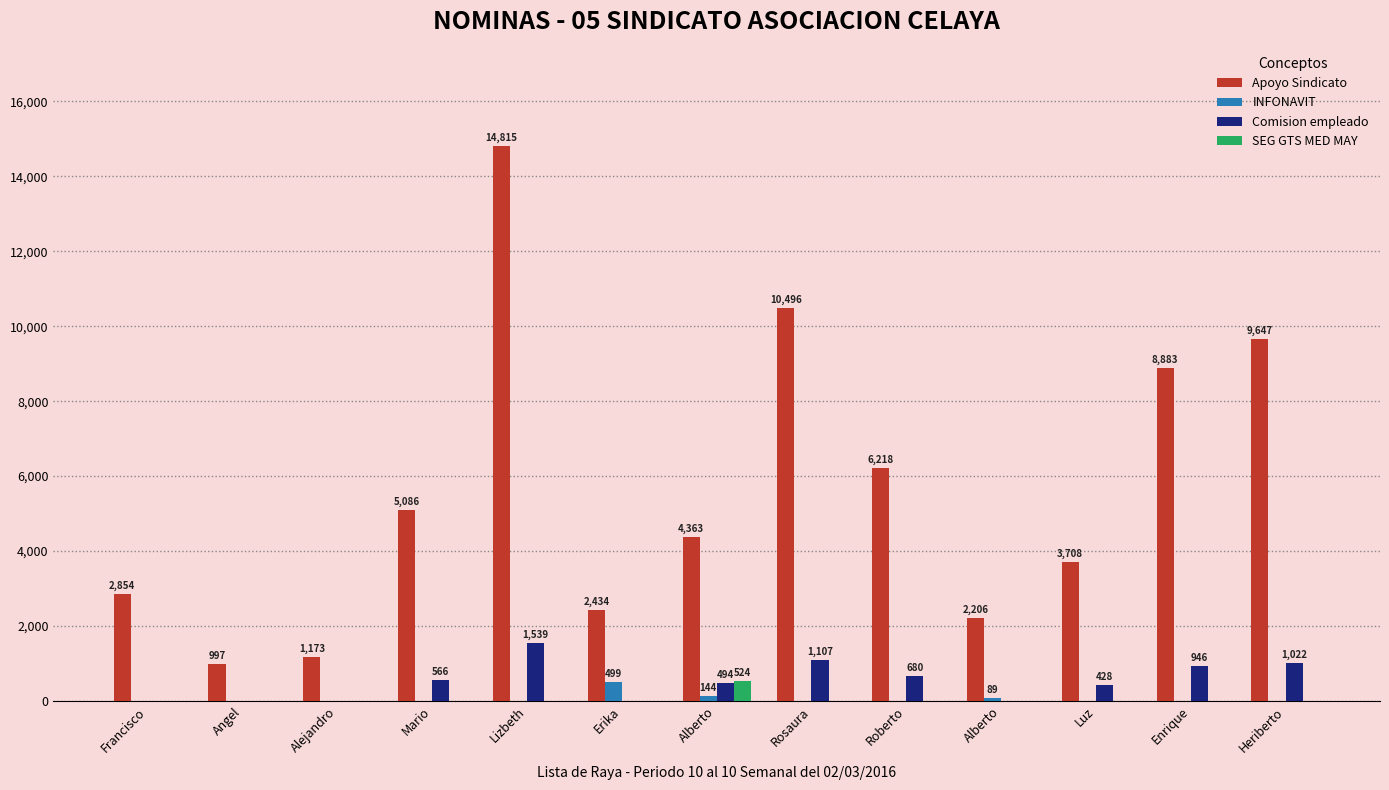

What are all the series names shown in the legend?

Apoyo Sindicato, INFONAVIT, Comision empleado, SEG GTS MED MAY